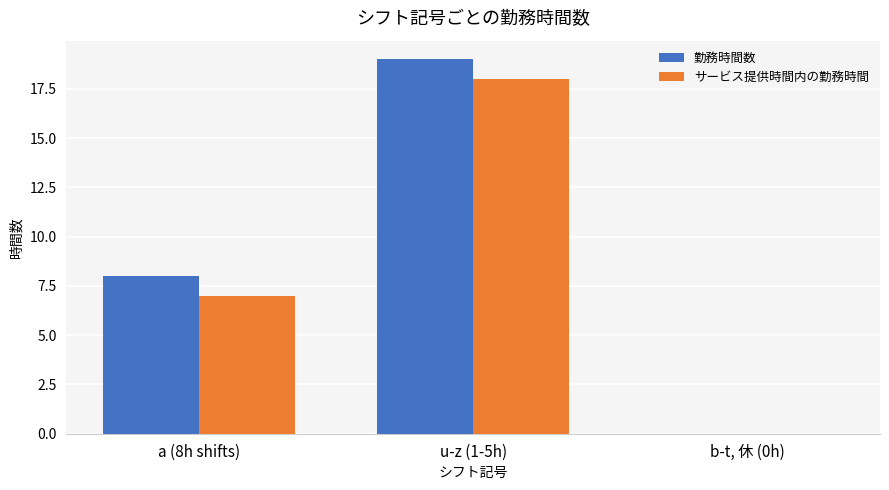

Reading left to right, list all the values displayed in this chart.

勤務時間数: 8	19	0
サービス提供時間内の勤務時間: 7	18	0